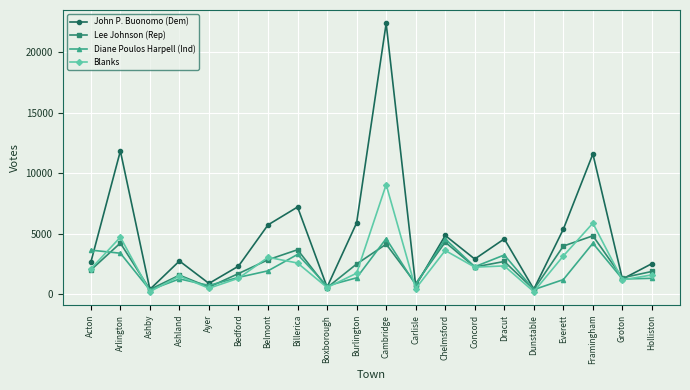

At which category does John P. Buonomo (Dem) reach its first local peak?

Arlington